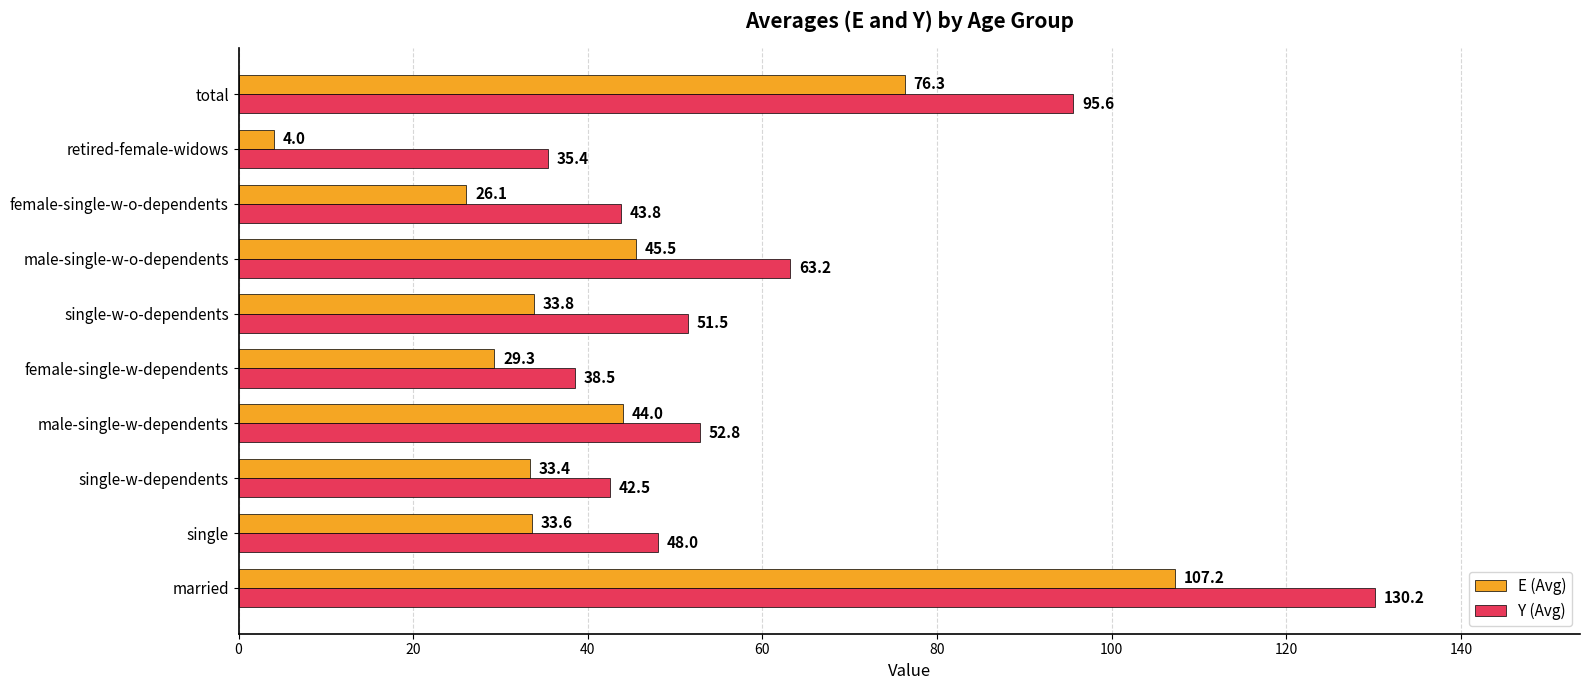

What is the greatest value displayed?

130.2